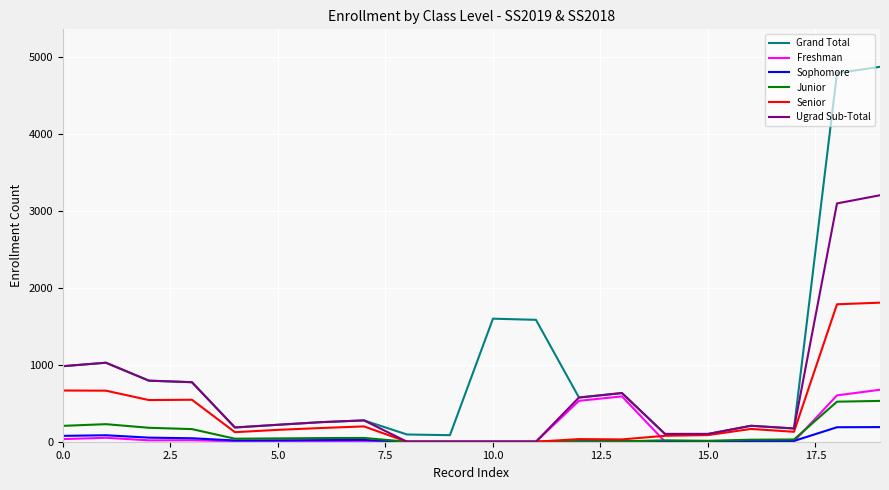

Which series has the largest range (max minus min)?

Grand Total